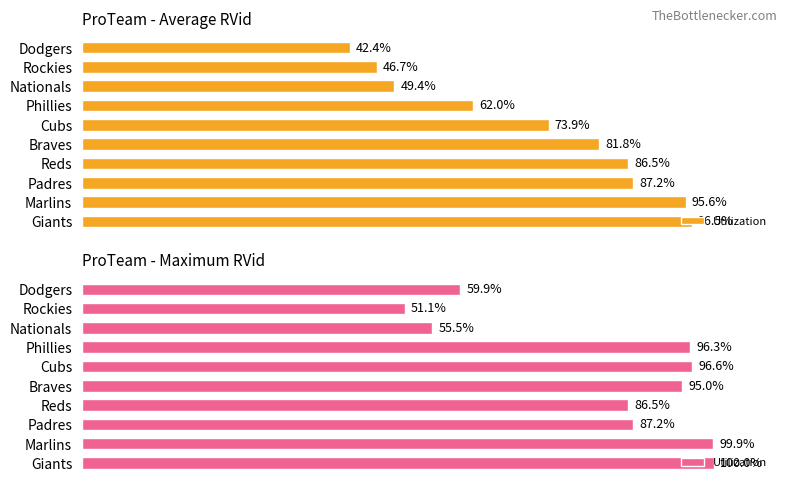

Is it true that the value at Braves is 35.7?

False